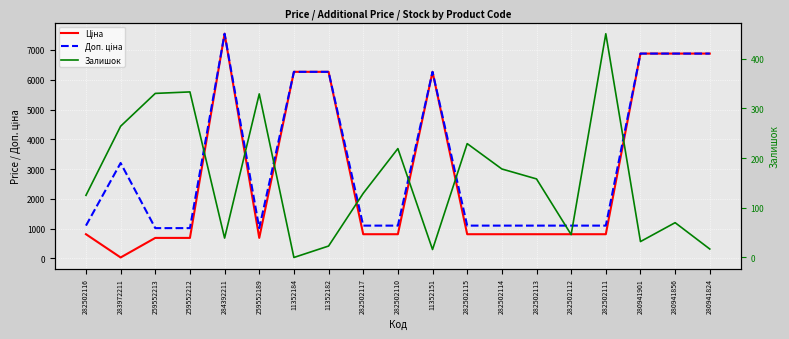

What is the value of the Доп. ціна point at the 17th from the left?

6879.5